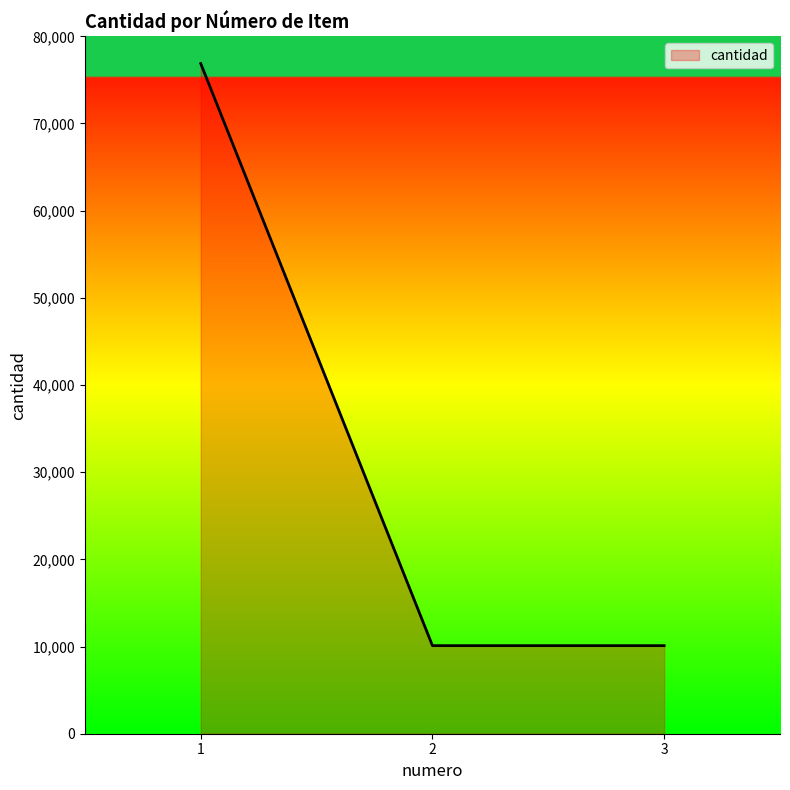

Is it true that the value at 3 is 10103?

True